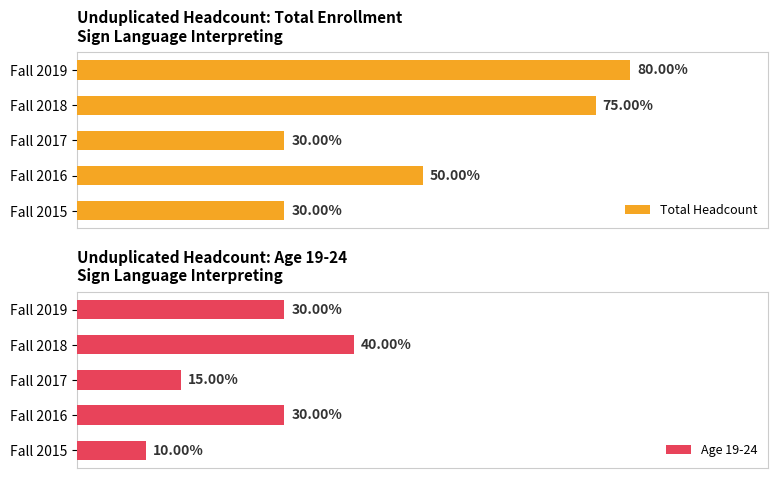

Which series has the widest spread of values?

Total Headcount